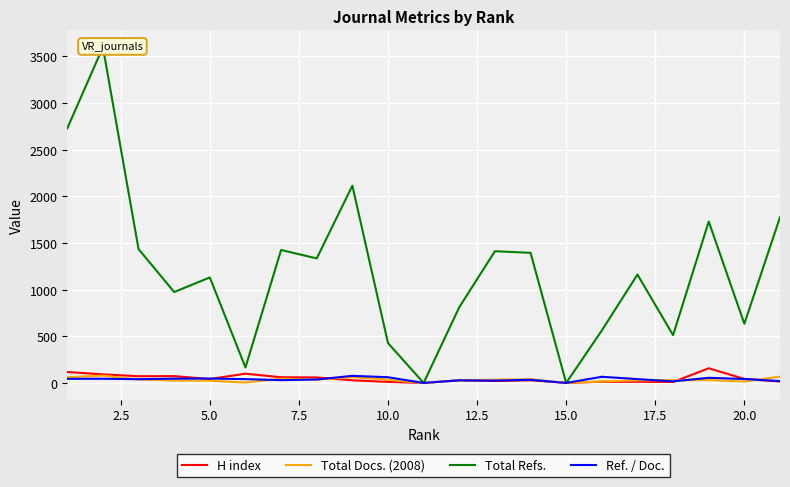

How many data points in Ref. / Doc. are less than 41?

10